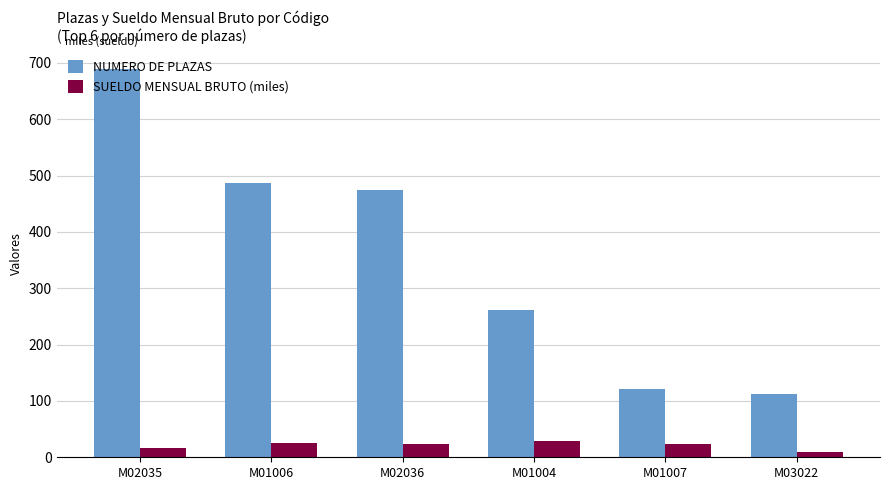

What is the total value across all series at M01007?

145.6